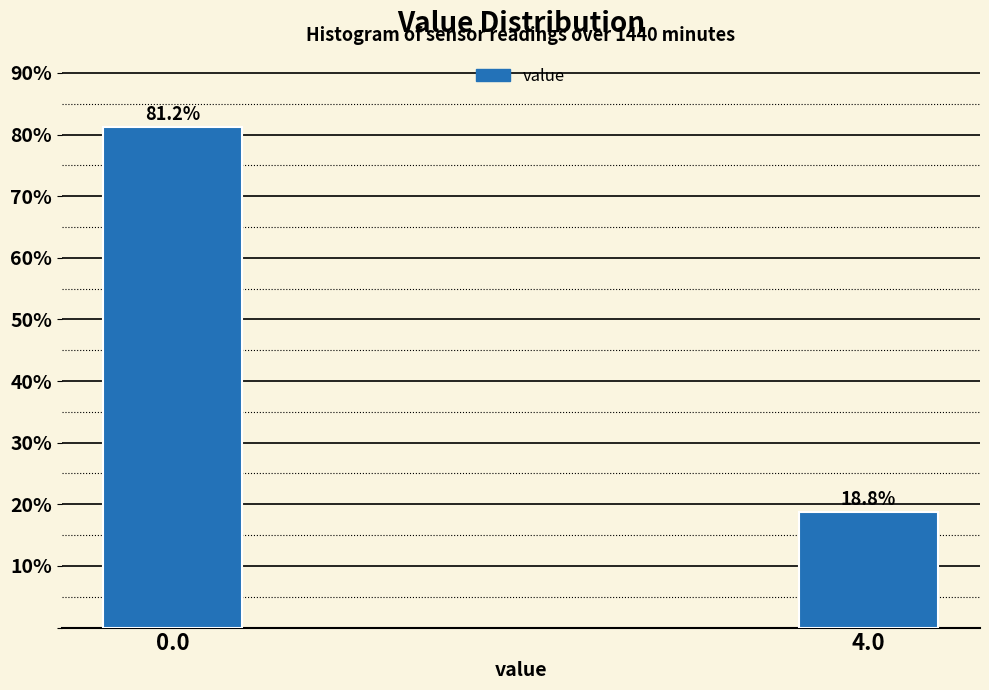

What is the average value?

50.0